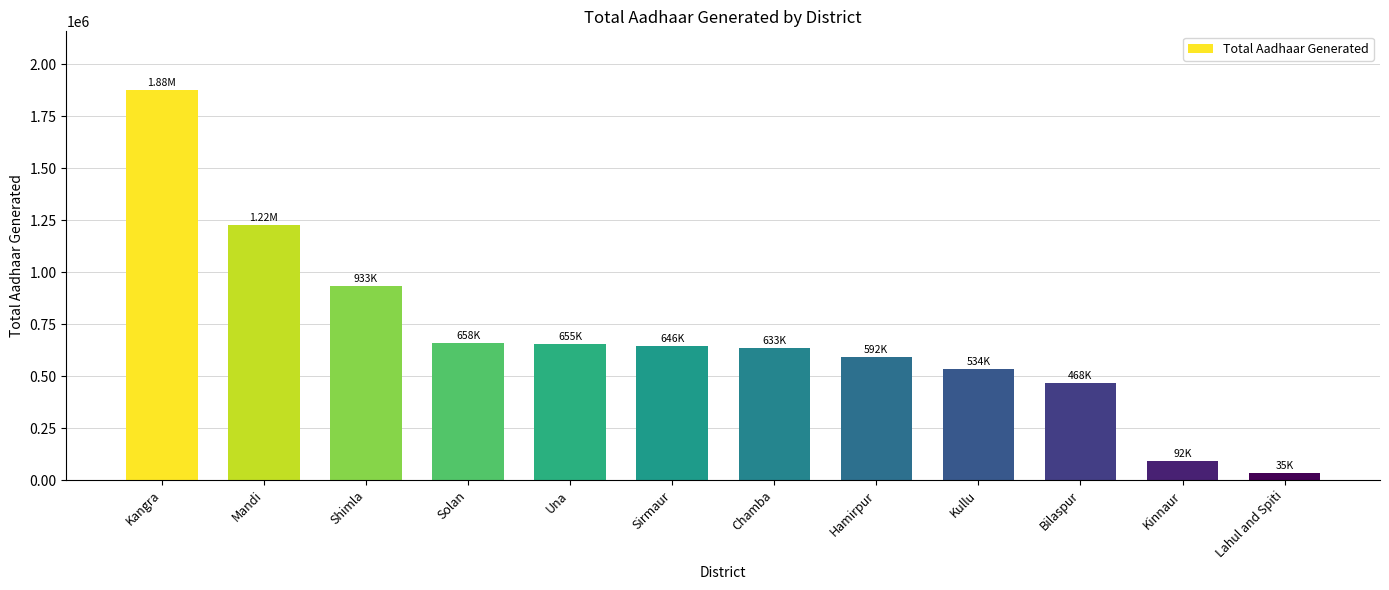

Where does the data first go above 645601?

Kangra